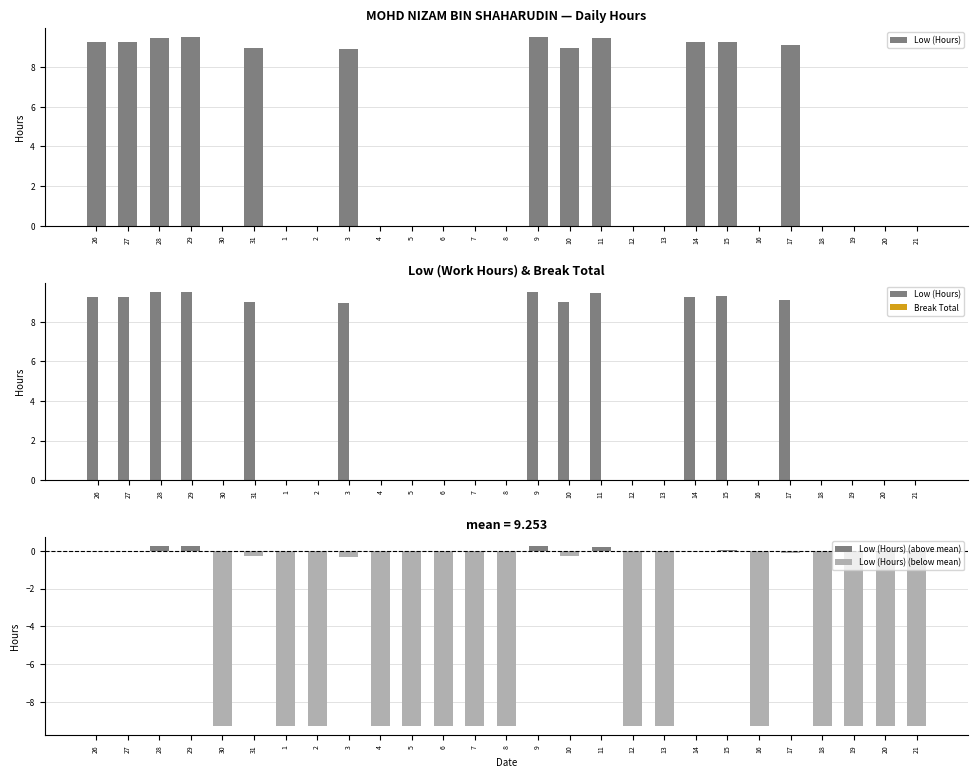

Reading left to right, list all the values displayed in this chart.

9.3	9.3	9.5	9.5	0.0	9.0	0.0	0.0	8.9	0.0	0.0	0.0	0.0	0.0	9.5	9.0	9.5	0.0	0.0	9.3	9.3	0.0	9.1	0.0	0.0	0.0	0.0